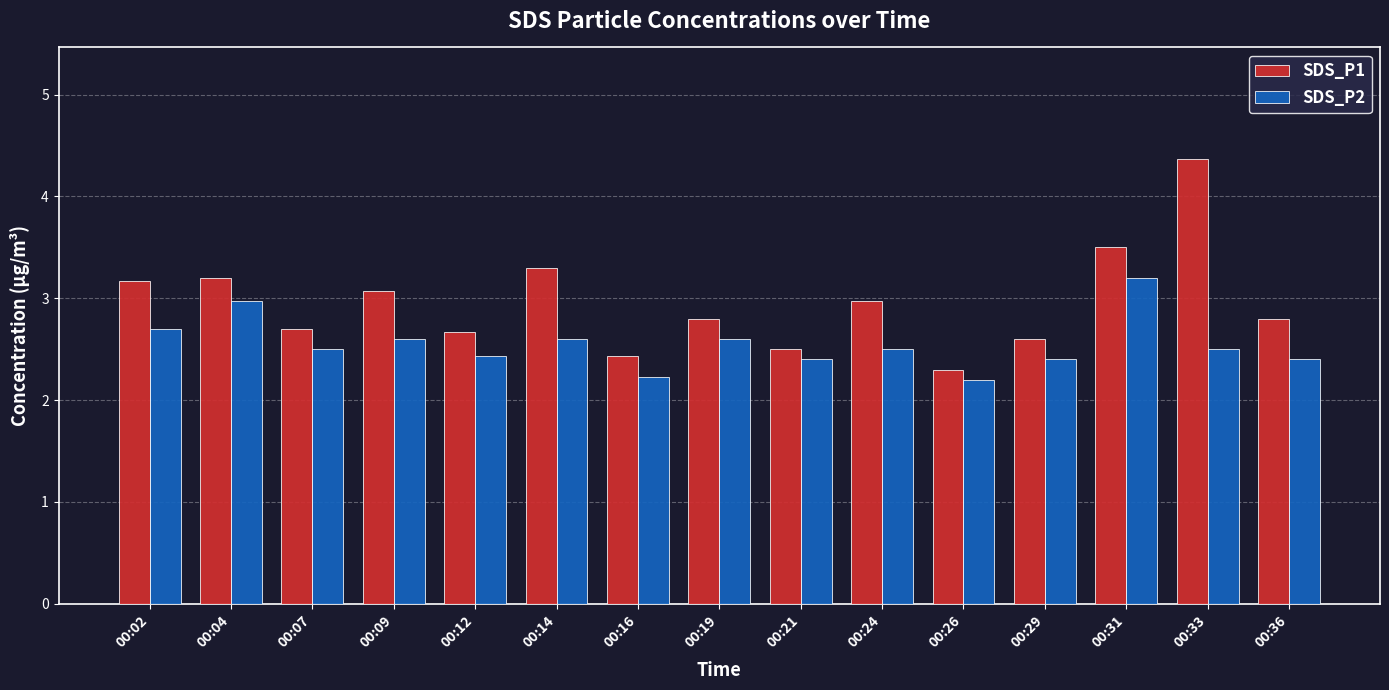

What is the total value across all series at 00:33?

6.9